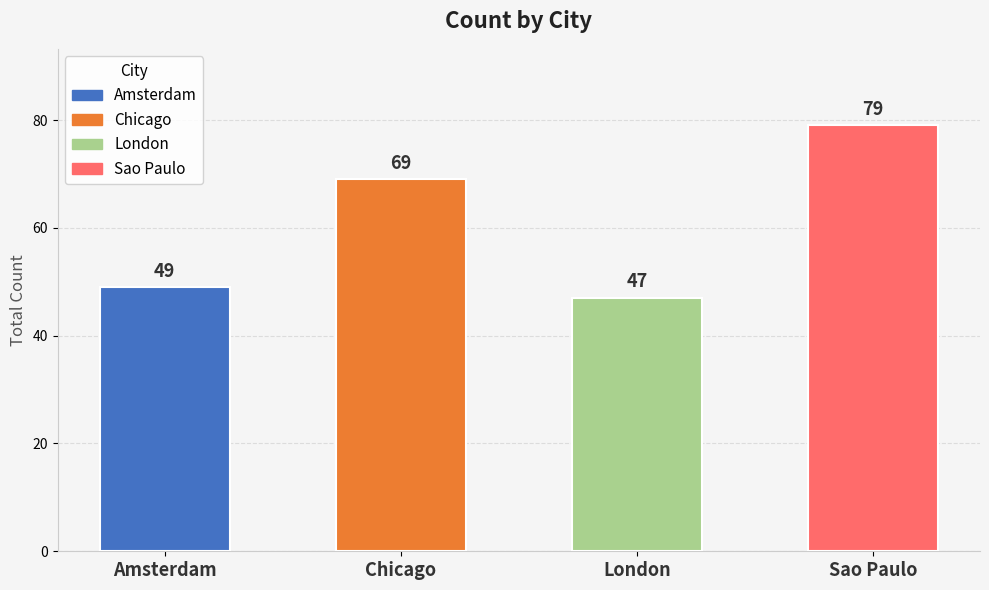

Count the number of categories in the chart.

4